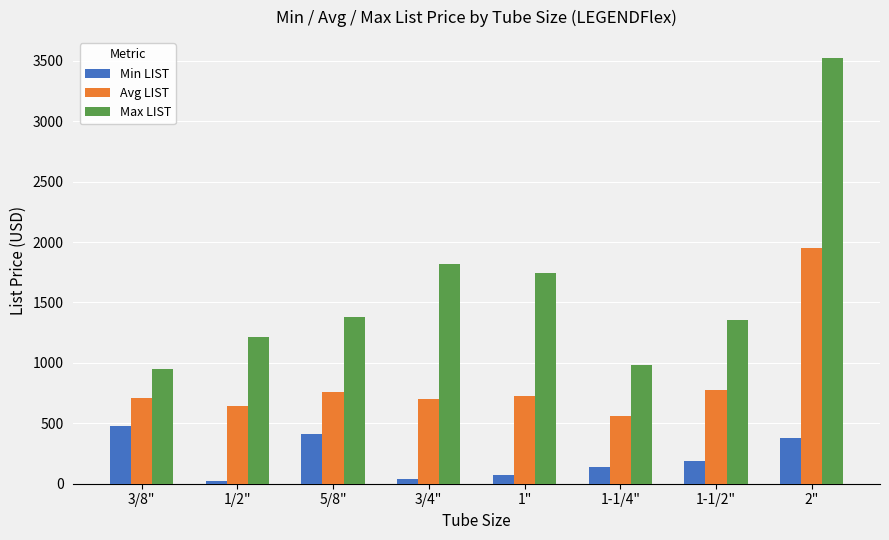

What is the greatest value displayed?

3520.2